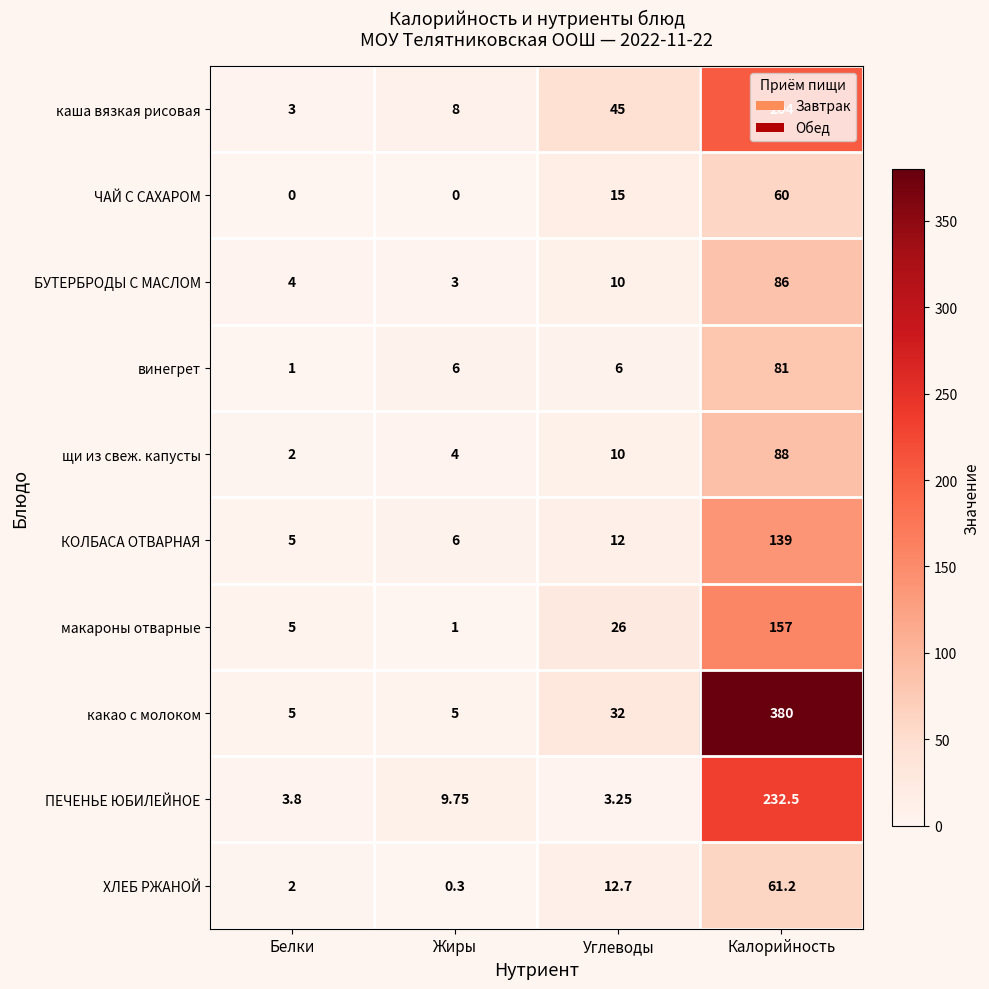

Which series changed the most between Углеводы and Калорийность?

какао с молоком